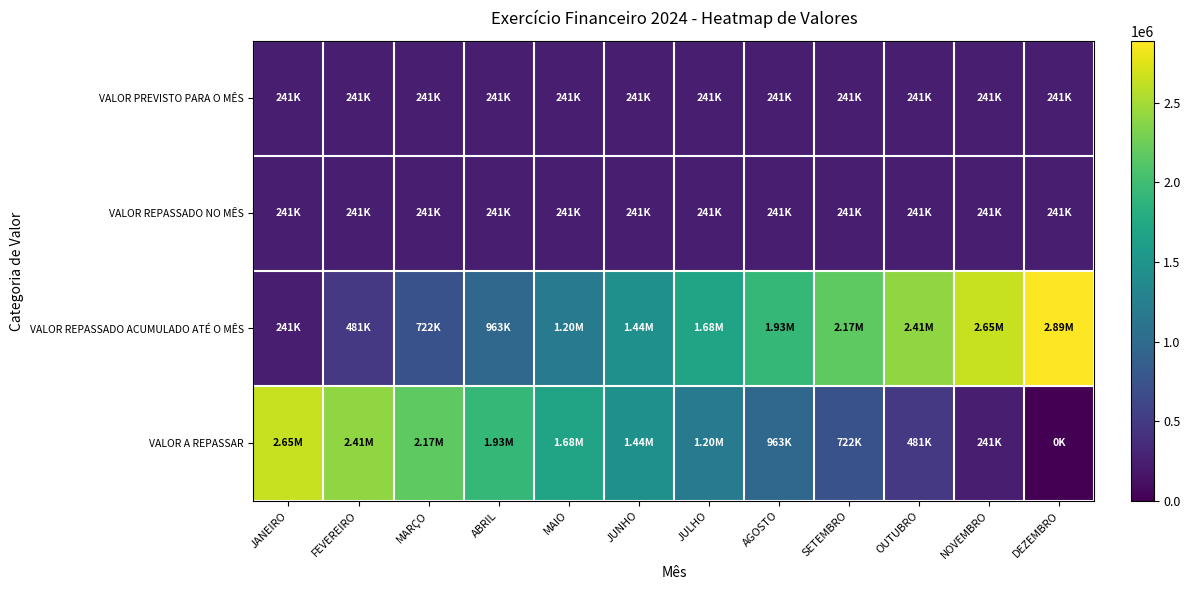

Reading right to left, transcribe all the data shown in this chart.

VALOR PREVISTO PARA O MÊS: DEZEMBRO=240636.8	NOVEMBRO=240636.8	OUTUBRO=240636.8	SETEMBRO=240636.8	AGOSTO=240636.8	JULHO=240636.8	JUNHO=240636.8	MAIO=240636.8	ABRIL=240636.8	MARÇO=240636.8	FEVEREIRO=240636.8	JANEIRO=240636.8
VALOR REPASSADO NO MÊS: DEZEMBRO=240636.8	NOVEMBRO=240636.8	OUTUBRO=240636.8	SETEMBRO=240636.8	AGOSTO=240636.8	JULHO=240636.8	JUNHO=240636.8	MAIO=240636.8	ABRIL=240636.8	MARÇO=240636.8	FEVEREIRO=240636.8	JANEIRO=240636.8
VALOR REPASSADO ACUMULADO ATÉ O MÊS: DEZEMBRO=2887641.0	NOVEMBRO=2647004.2	OUTUBRO=2406367.5	SETEMBRO=2165730.8	AGOSTO=1925094.0	JULHO=1684457.2	JUNHO=1443820.5	MAIO=1203183.8	ABRIL=962547.0	MARÇO=721910.2	FEVEREIRO=481273.5	JANEIRO=240636.8
VALOR A REPASSAR: DEZEMBRO=0.0	NOVEMBRO=240636.8	OUTUBRO=481273.5	SETEMBRO=721910.2	AGOSTO=962547.0	JULHO=1203183.8	JUNHO=1443820.5	MAIO=1684457.2	ABRIL=1925094.0	MARÇO=2165730.8	FEVEREIRO=2406367.5	JANEIRO=2647004.2